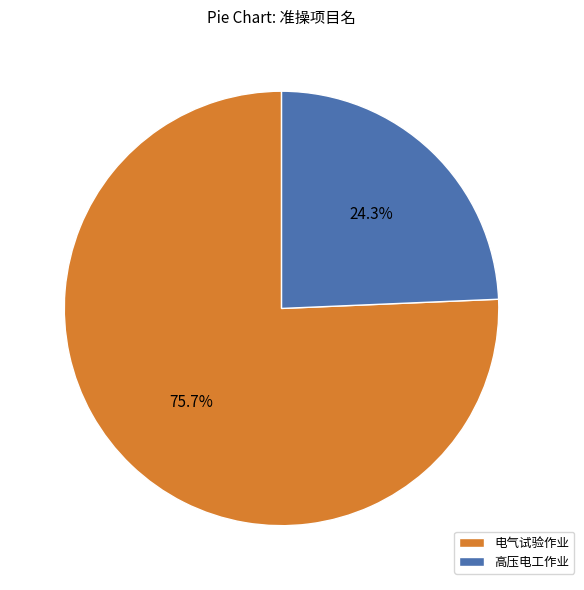

How many slices are in this pie chart?

2